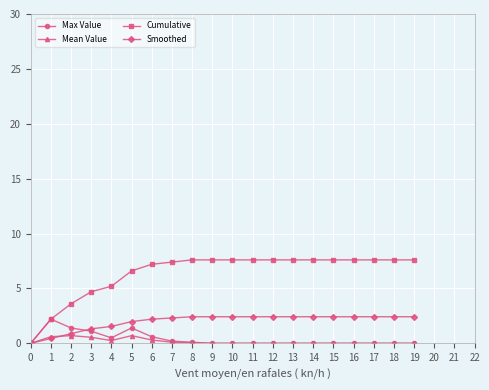

What is the sum of the Max Value values at 19 and 6?

0.6